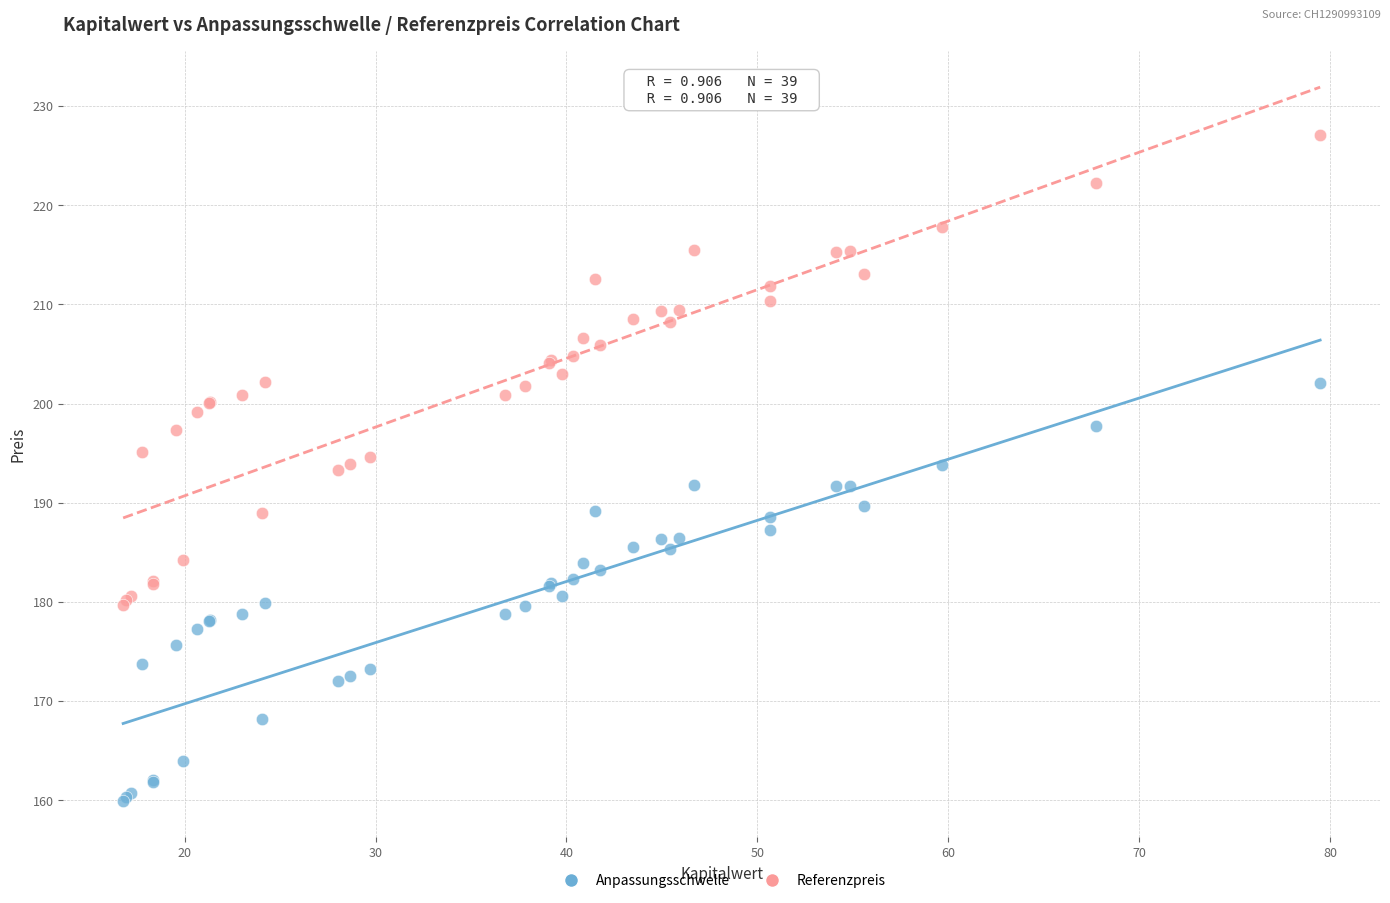

What are all the series names shown in the legend?

Anpassungsschwelle, Referenzpreis